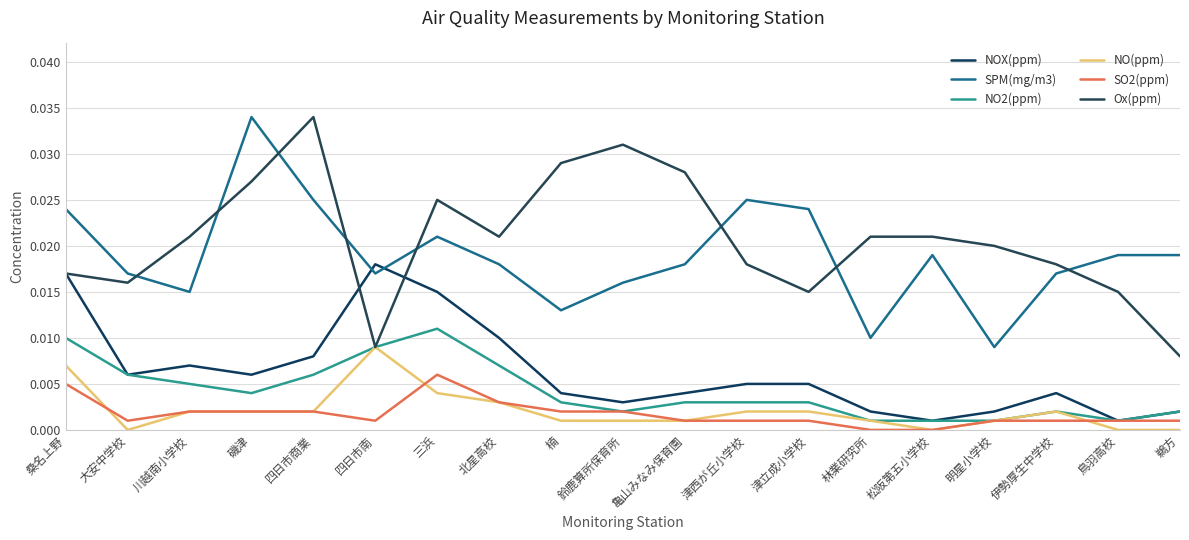

What position from the left is 磯津?

4